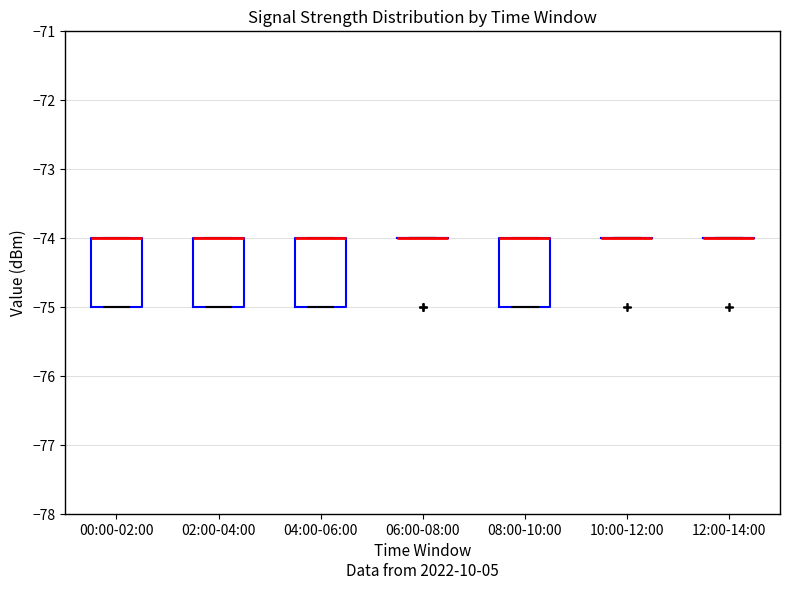

Reading left to right, transcribe this box plot: for each box, give where its median line is, the range the box spans, and where its two whiskers end, as read against the y-axis. The values are not printed on the chart, so give them approximately, as read against the axis.

00:00-02:00: median -74 (drawn on the box's upper edge), box -75 to -74, whiskers -75 to -74
02:00-04:00: median -74 (drawn on the box's upper edge), box -75 to -74, whiskers -75 to -74
04:00-06:00: median -74 (drawn on the box's upper edge), box -75 to -74, whiskers -75 to -74
06:00-08:00: box collapsed to a line at -74, whiskers -74 to -74
08:00-10:00: median -74 (drawn on the box's upper edge), box -75 to -74, whiskers -75 to -74
10:00-12:00: box collapsed to a line at -74, whiskers -74 to -74
12:00-14:00: box collapsed to a line at -74, whiskers -74 to -74